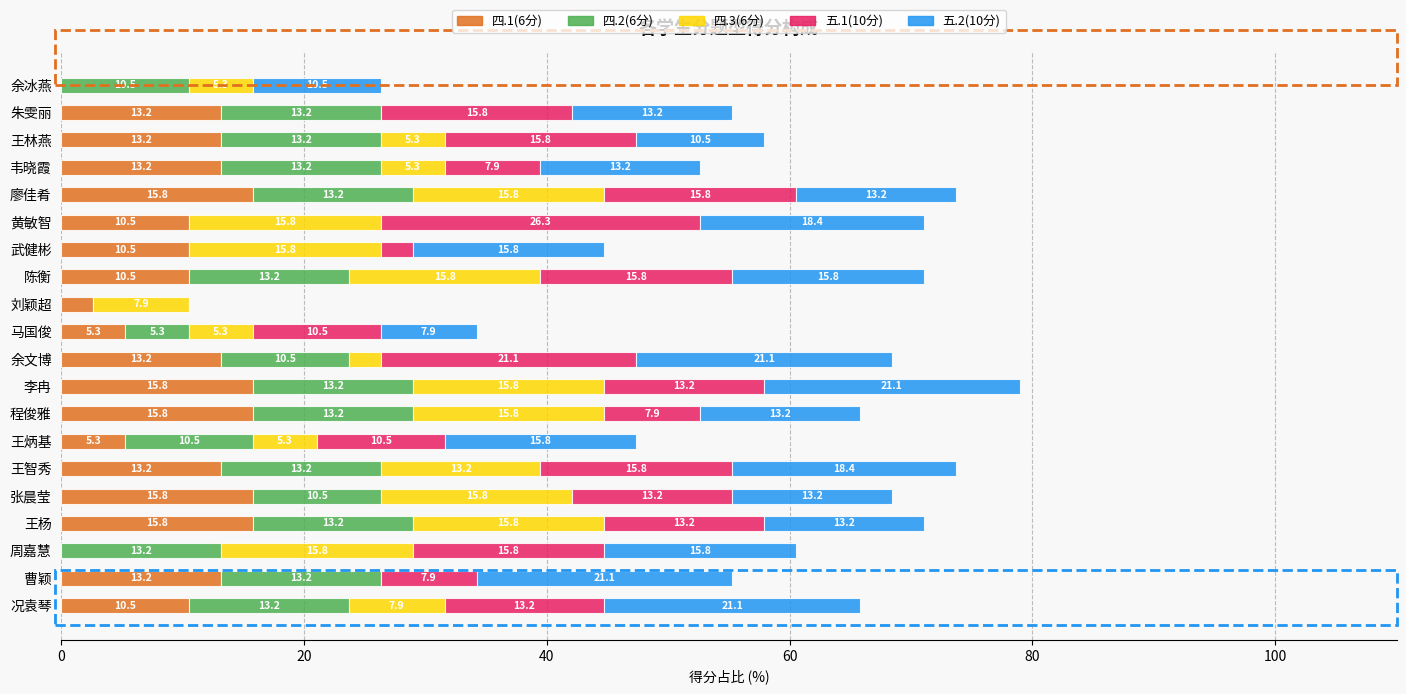

What is the total value across all series at 余冰燕?

26.3